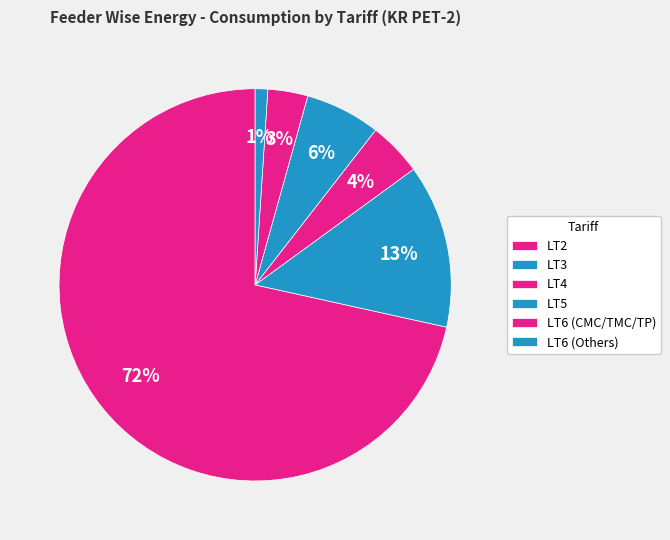

How many slices are in this pie chart?

6